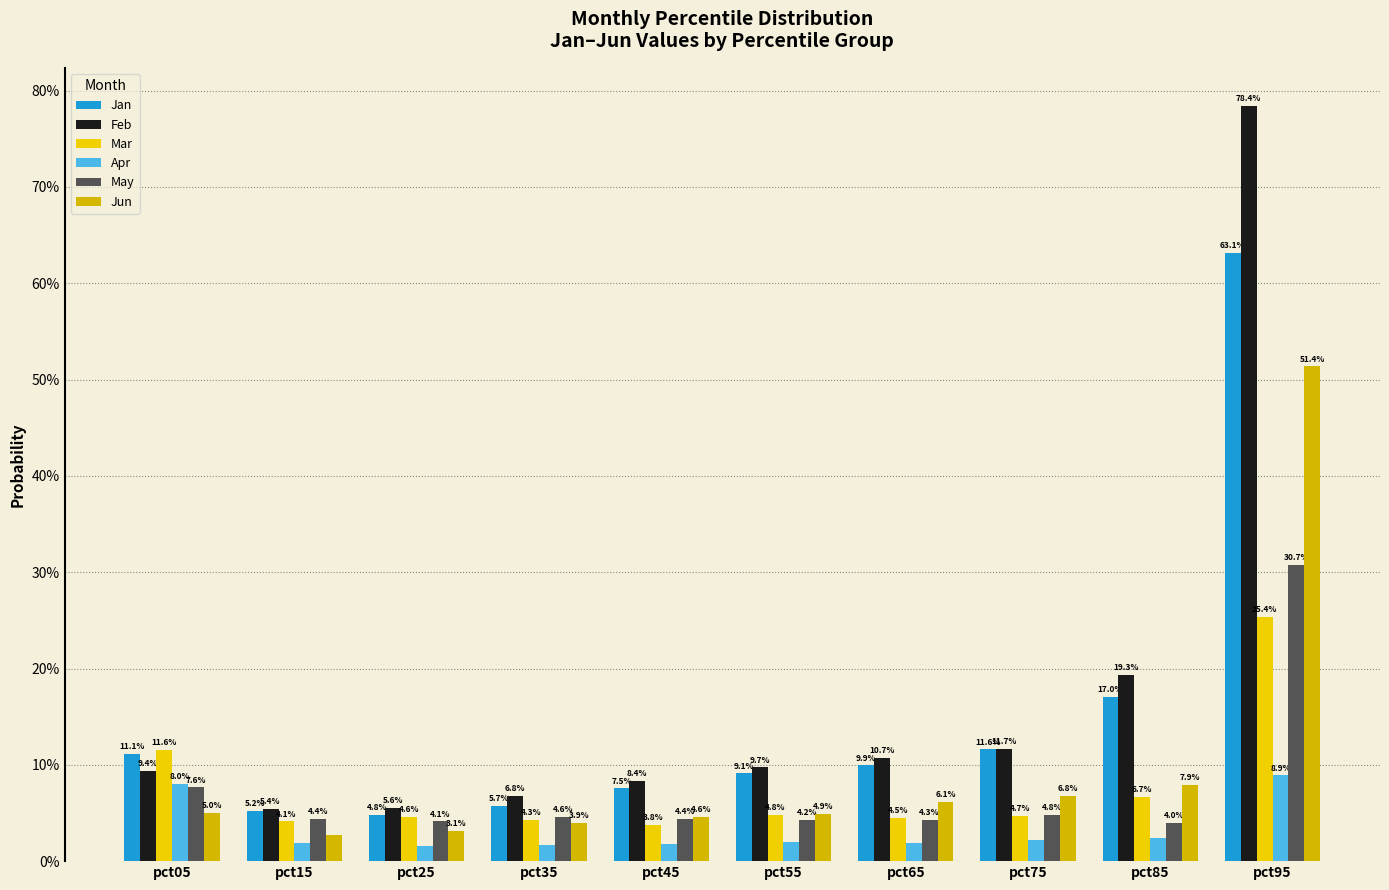

Does the chart contain stacked bars?

No